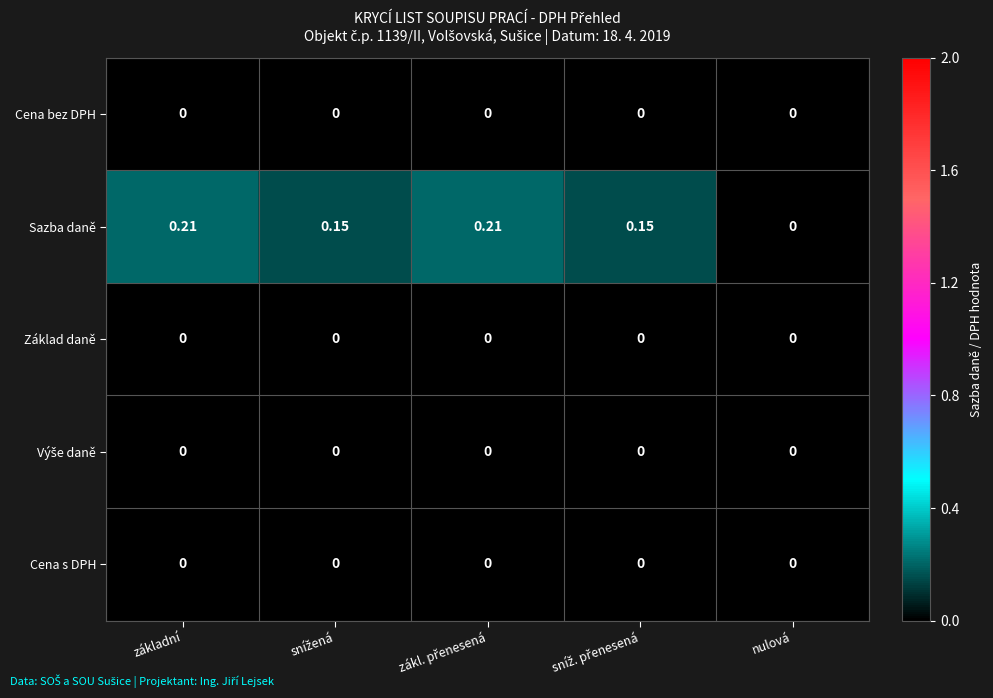

Which series has the widest spread of values?

Sazba daně